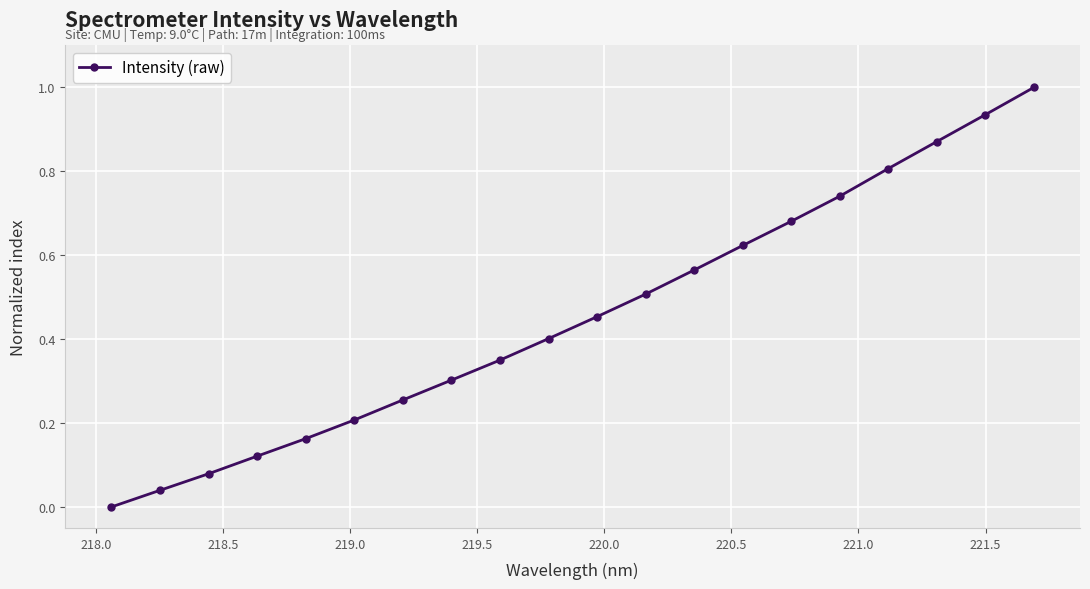

What is the maximum value shown in the chart?

1.0